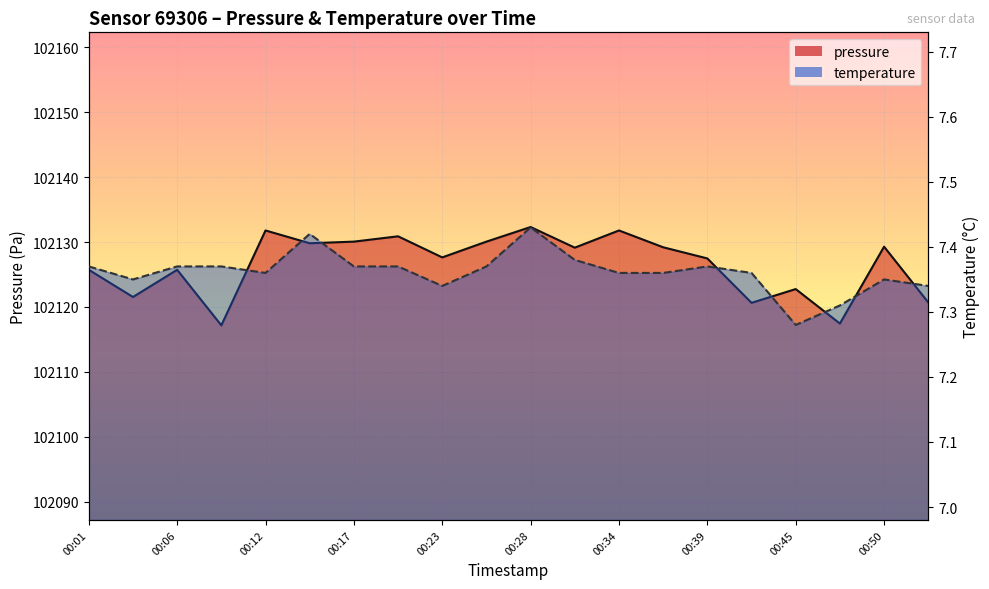

Between 00:17 and 00:50, which series saw the biggest shift?

pressure